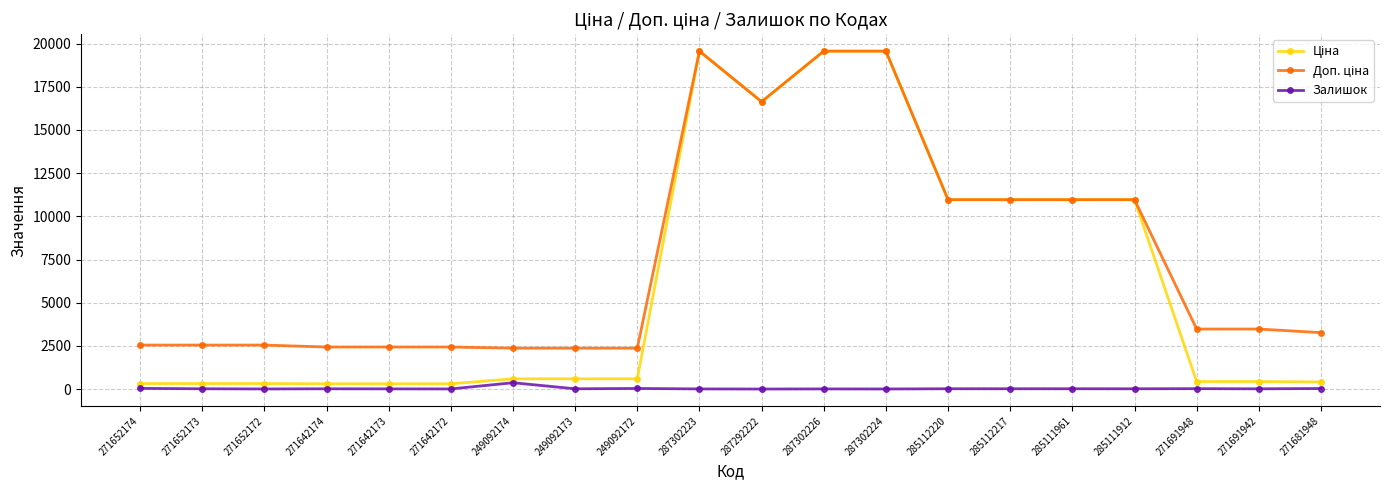

Where does the Залишок series first go above 15?

271652174